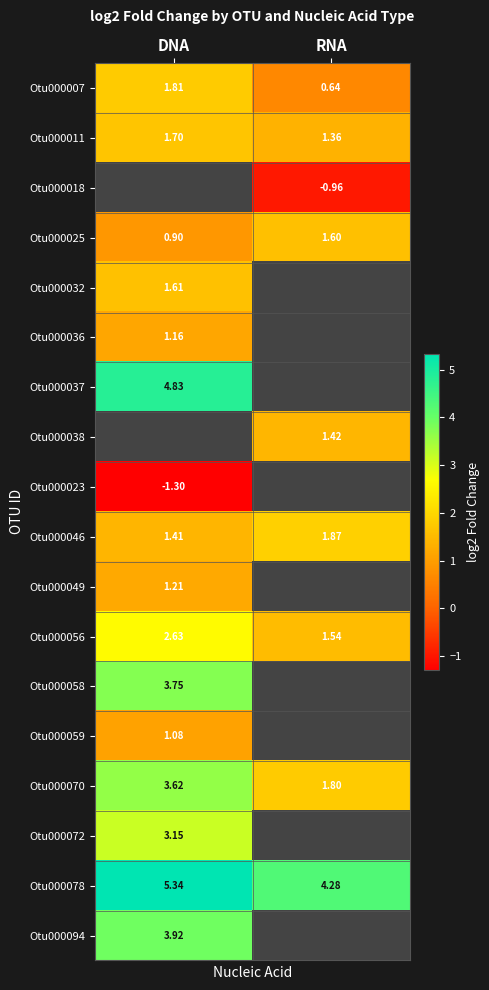

At how many categories does at least one series exceed 0?

2